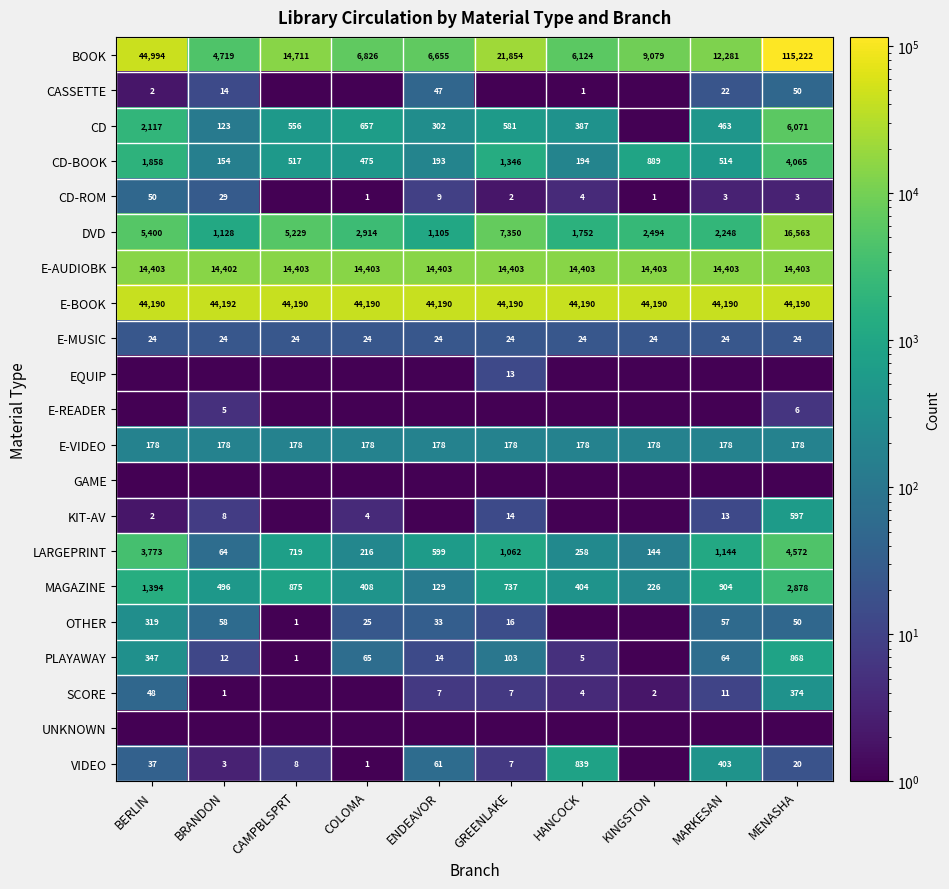

Between GREENLAKE and COLOMA, which is larger?

GREENLAKE